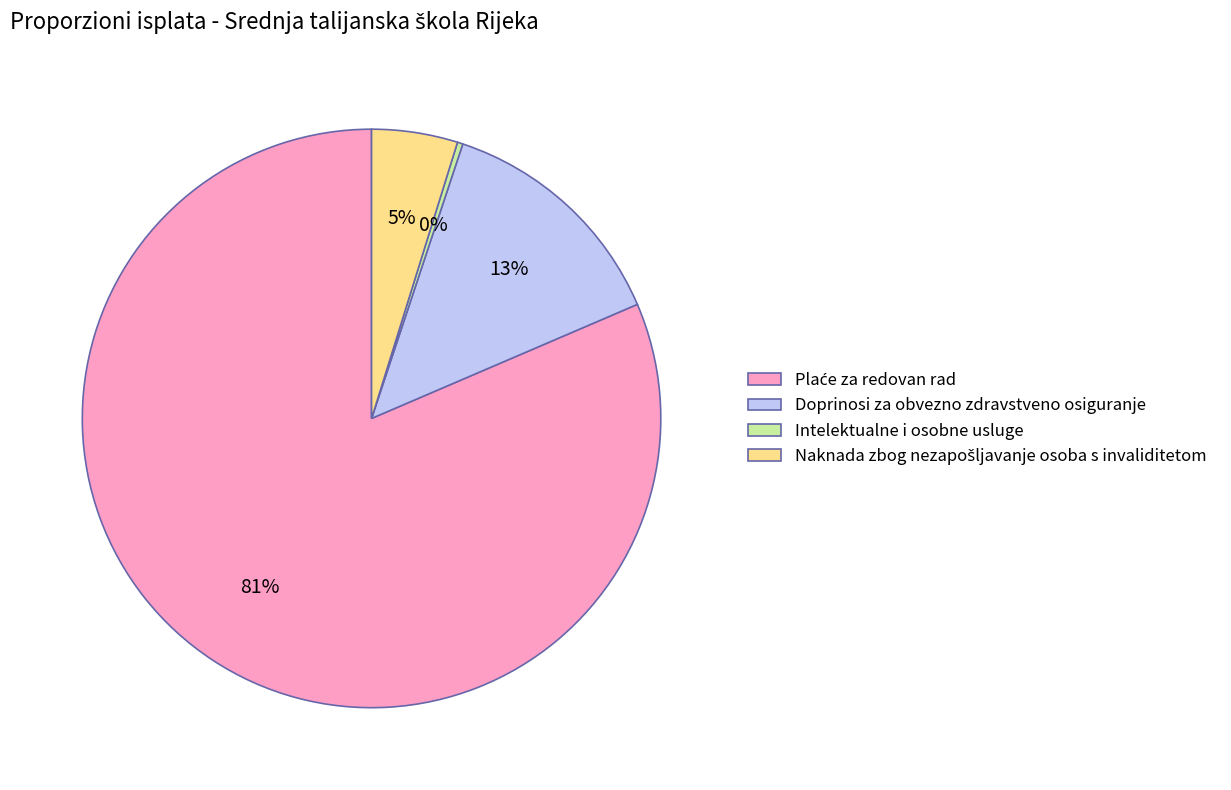

Does any single category account for the majority?

Yes